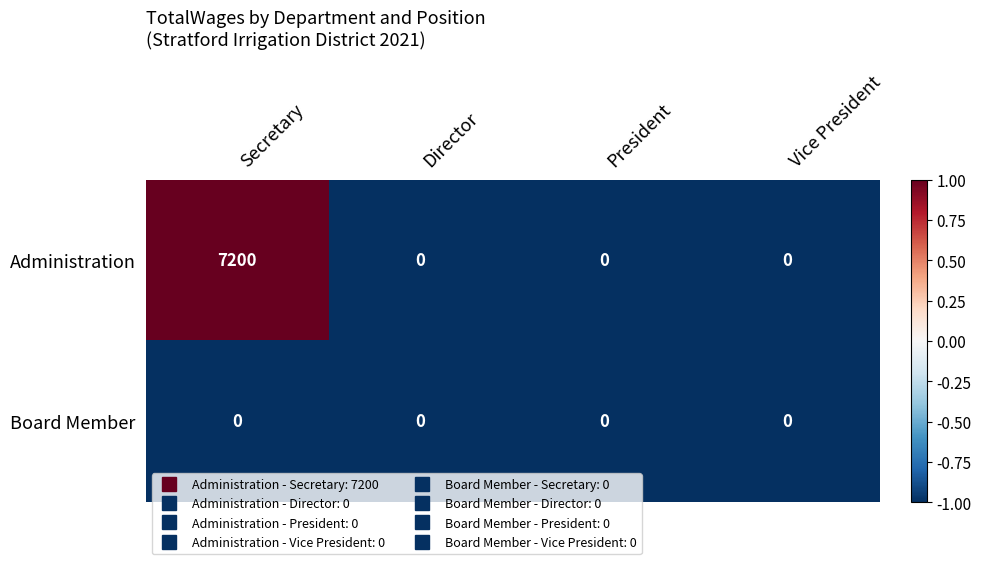

Reading left to right, what are all the values shown in this chart?

Administration: 7200	0	0	0
Board Member: 0	0	0	0